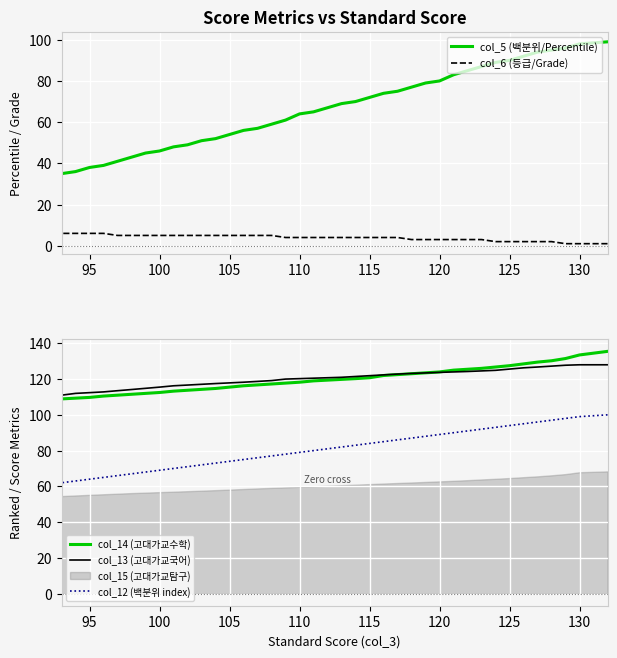

Does the chart display data point markers on the line(s)?

No